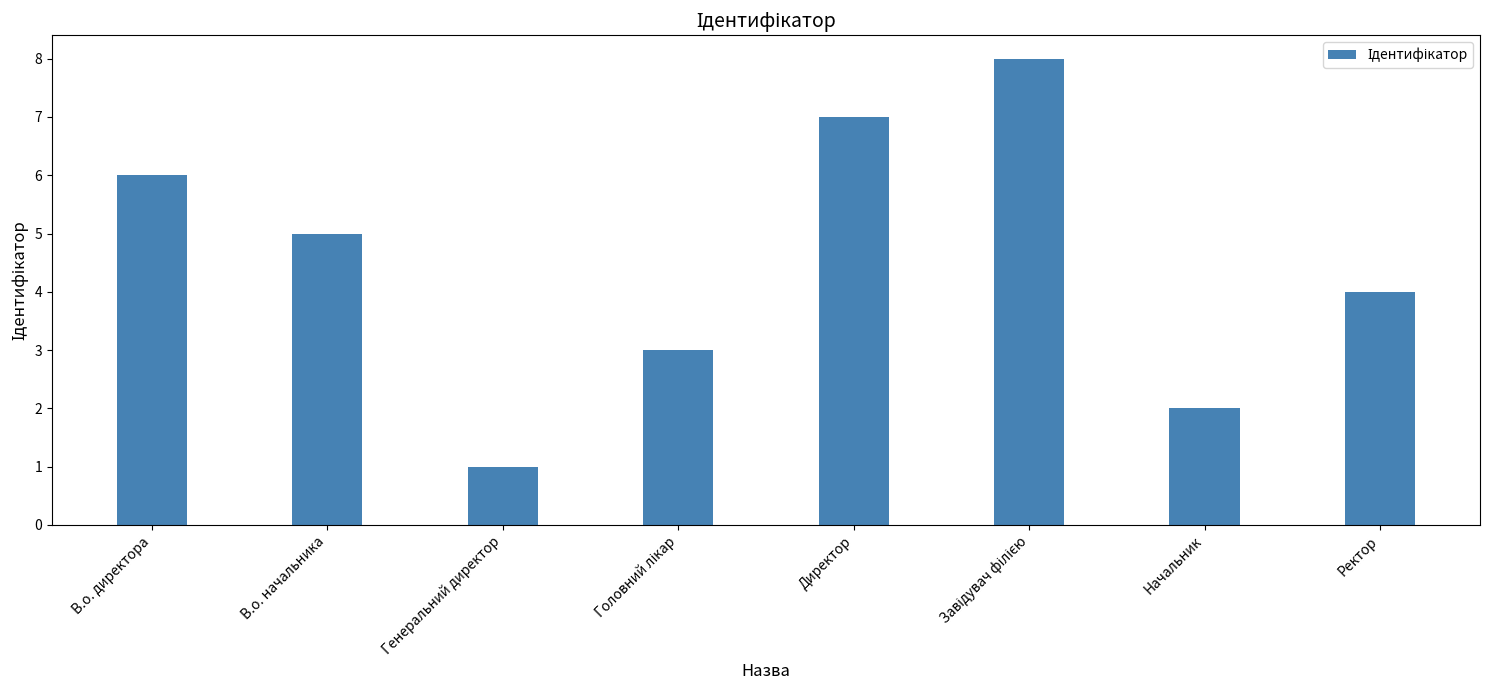

How many bars are there in total?

8